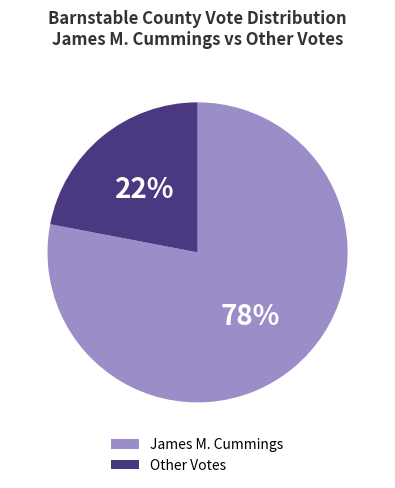

Which slice is the smallest?

Other Votes